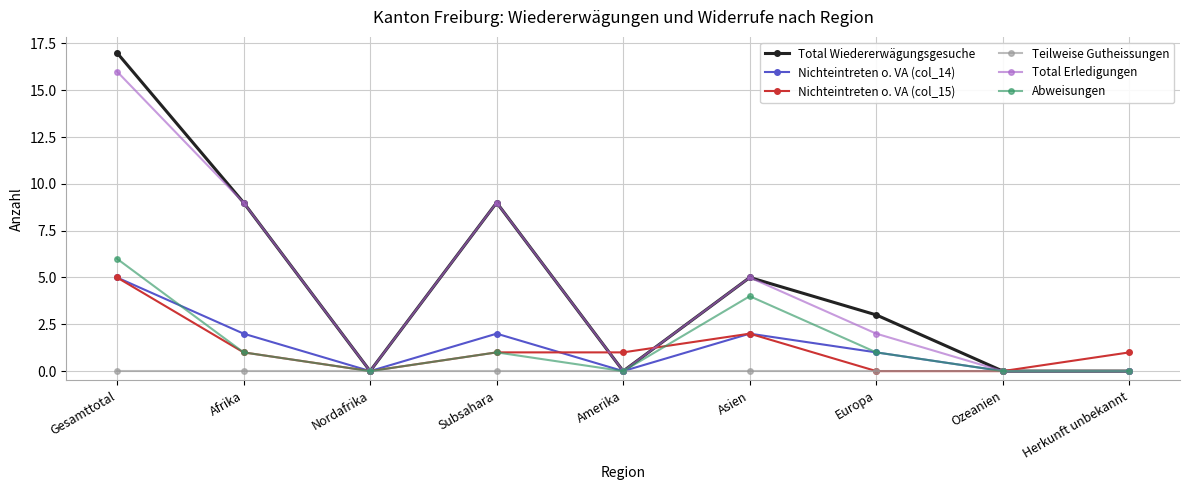

Reading right to left, list all the values displayed in this chart.

Total Wiedererwägungsgesuche: 0	0	3	5	0	9	0	9	17
Nichteintreten o. VA (col_14): 0	0	1	2	0	2	0	2	5
Nichteintreten o. VA (col_15): 1	0	0	2	1	1	0	1	5
Teilweise Gutheissungen: 0	0	0	0	0	0	0	0	0
Total Erledigungen: 0	0	2	5	0	9	0	9	16
Abweisungen: 0	0	1	4	0	1	0	1	6